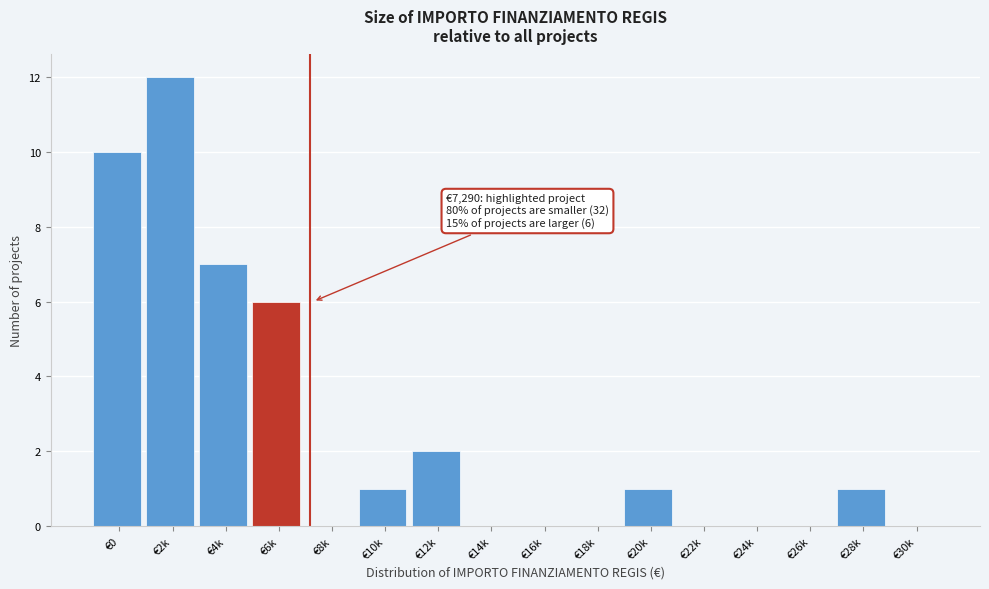

Reading left to right, transcribe all the data shown in this chart.

€0=10	€2k=12	€4k=7	€6k=6	€8k=0	€10k=1	€12k=2	€14k=0	€16k=0	€18k=0	€20k=1	€22k=0	€24k=0	€26k=0	€28k=1	€30k=0